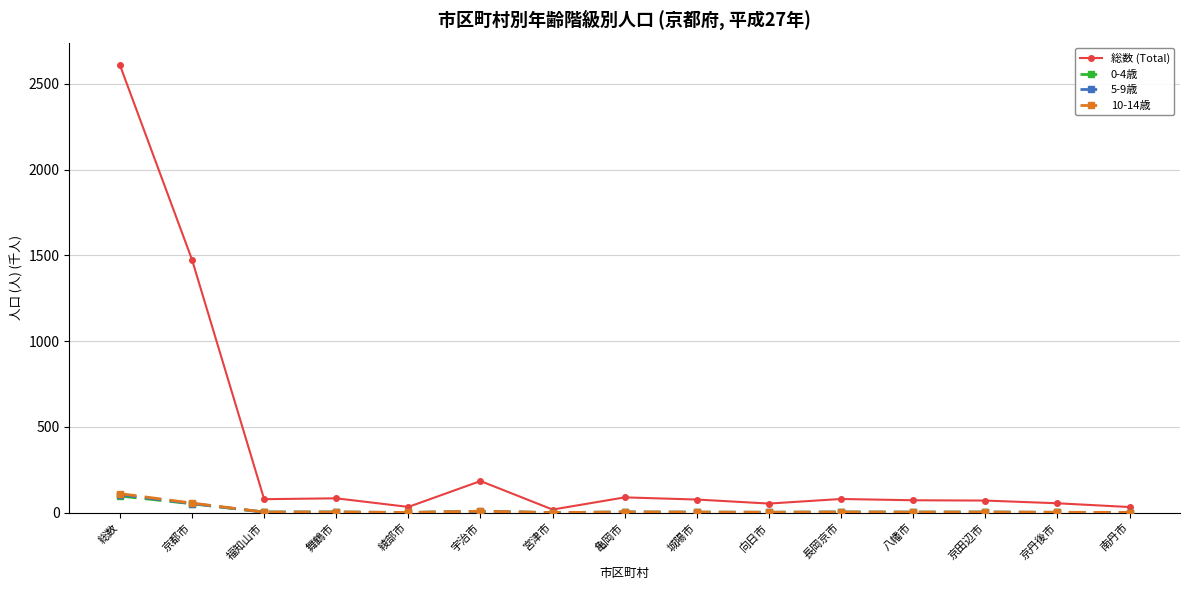

True or false: 5-9歳 has more than 2 interior local peaks.

True